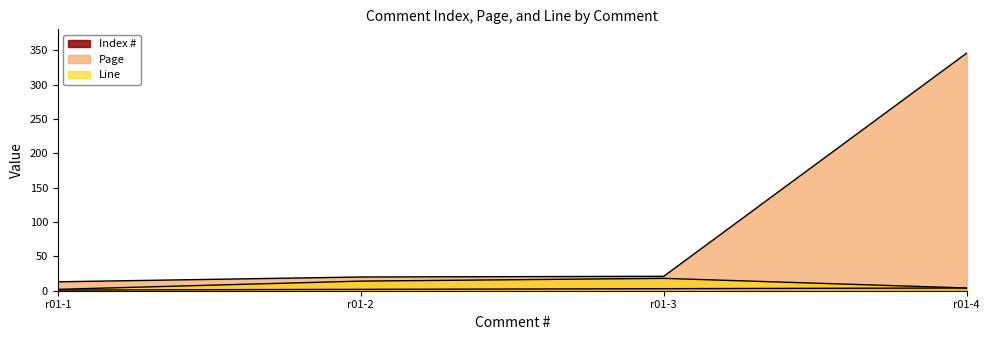

True or false: Page has a value of 20 at r01-2.

True